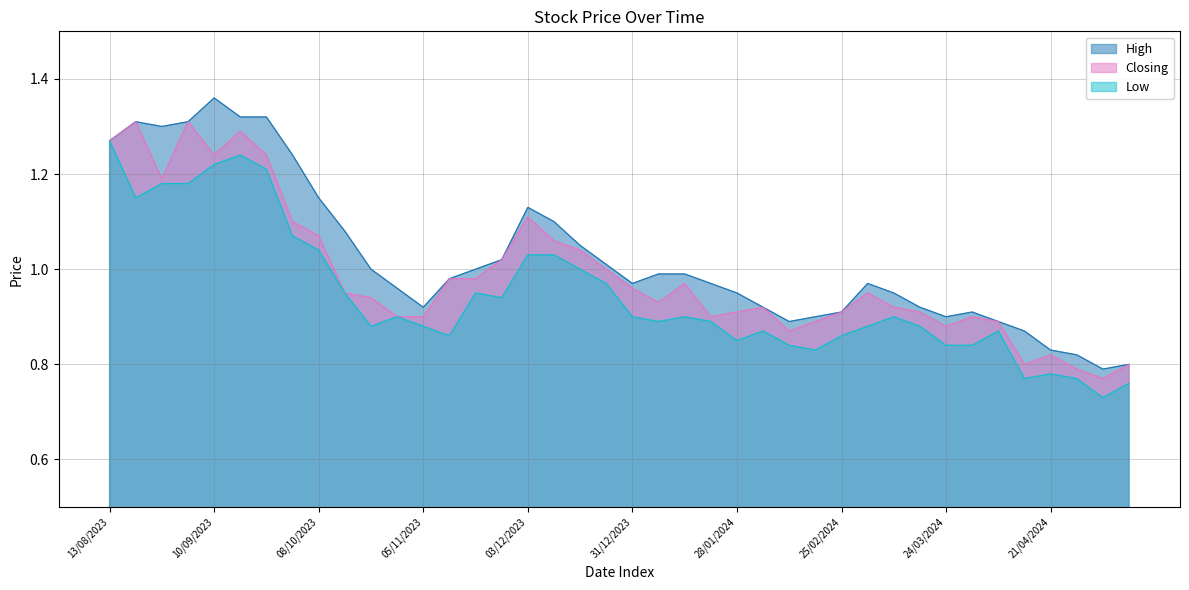

At how many categories does at least one series exceed 1?

15